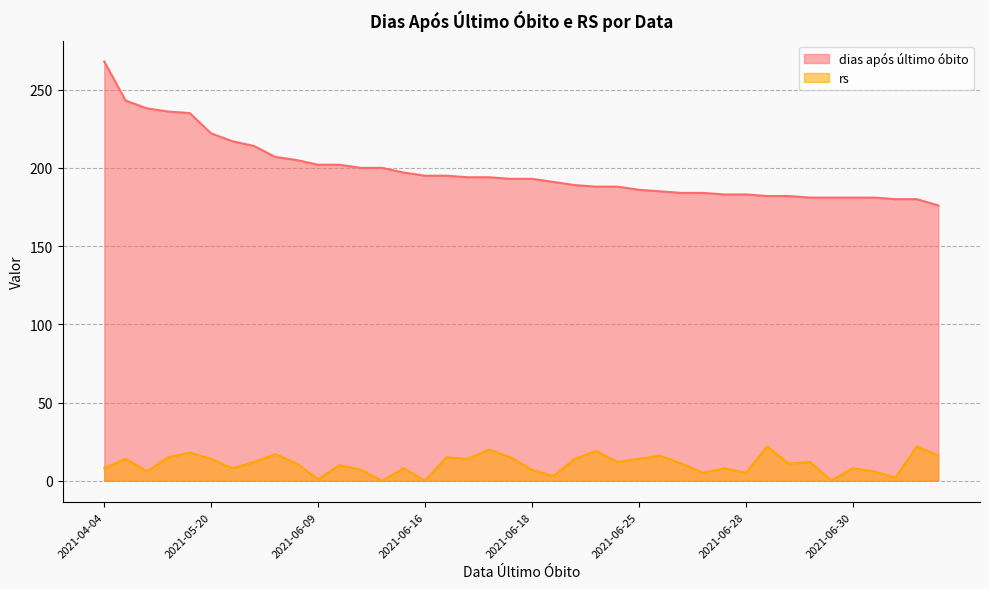

At which category is the sum across all series the highest?

2021-04-04